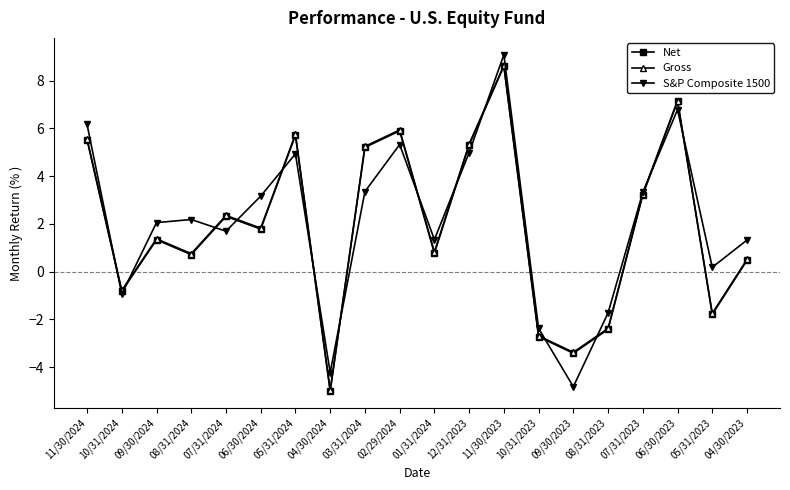

True or false: S&P Composite 1500 has more than 0 points higher than both neighbors.

True